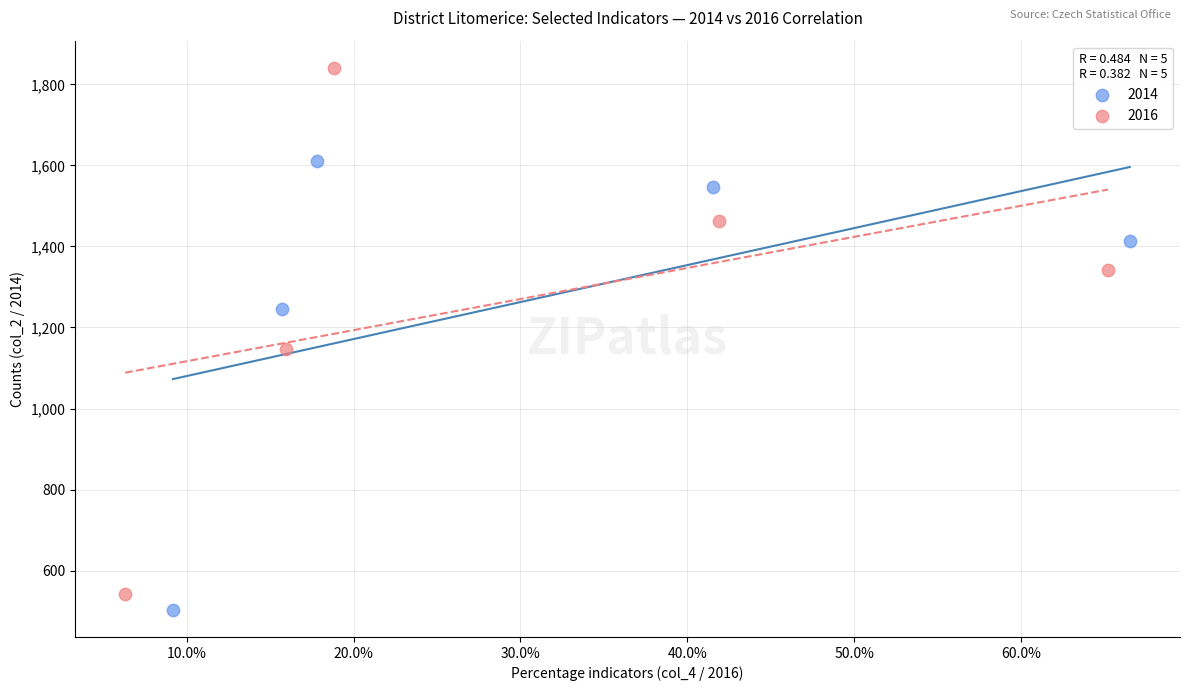

Which series contains the lowest Y value?

2014